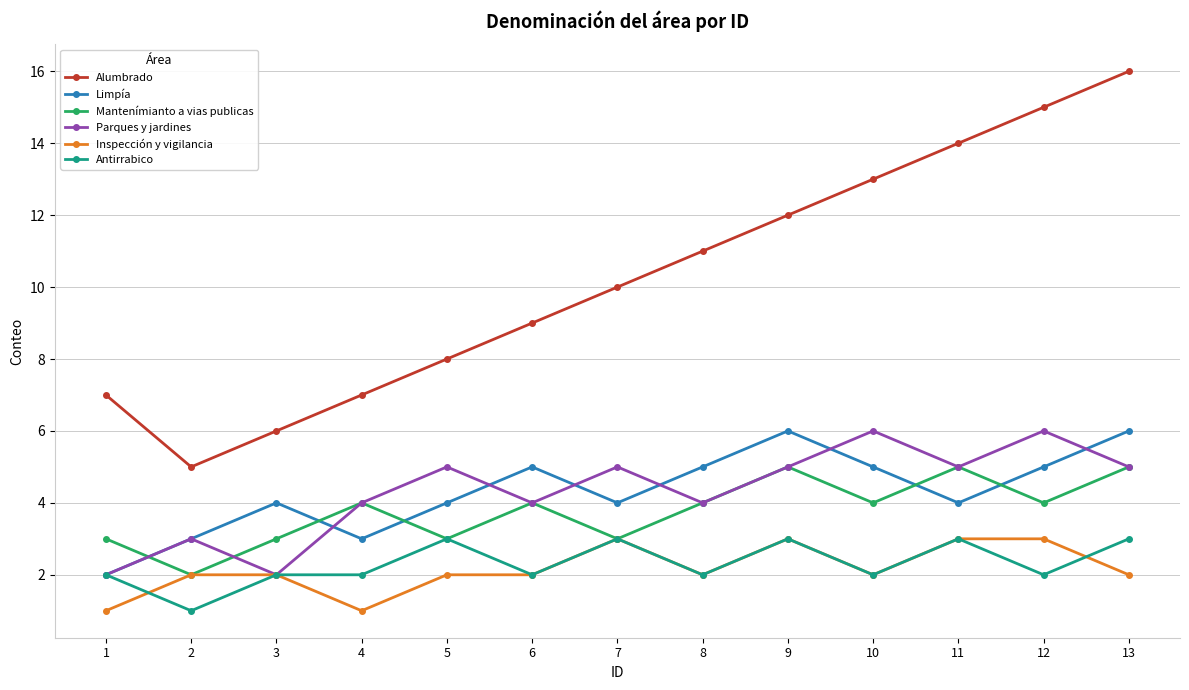

How many lines are shown in the chart?

6